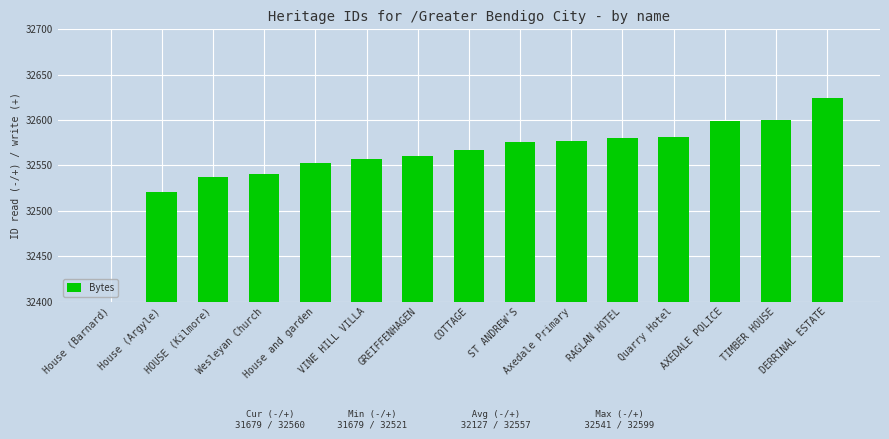

What position from the left is DERRINAL ESTATE?

15